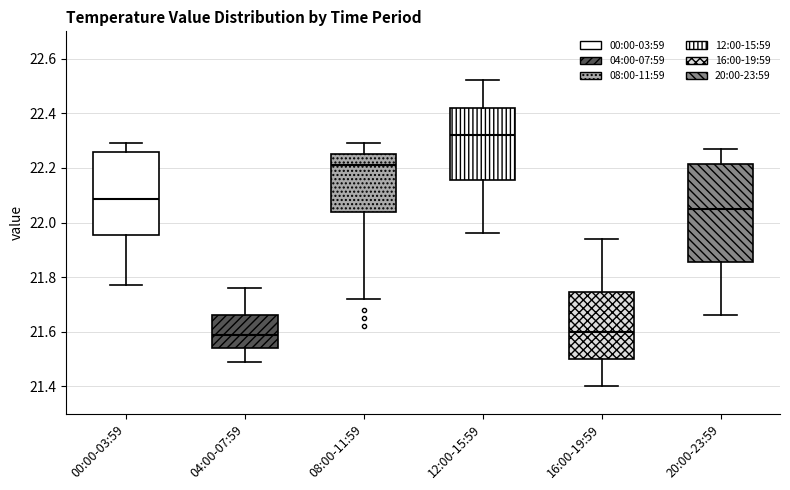

Which box has the highest median line?

12:00-15:59